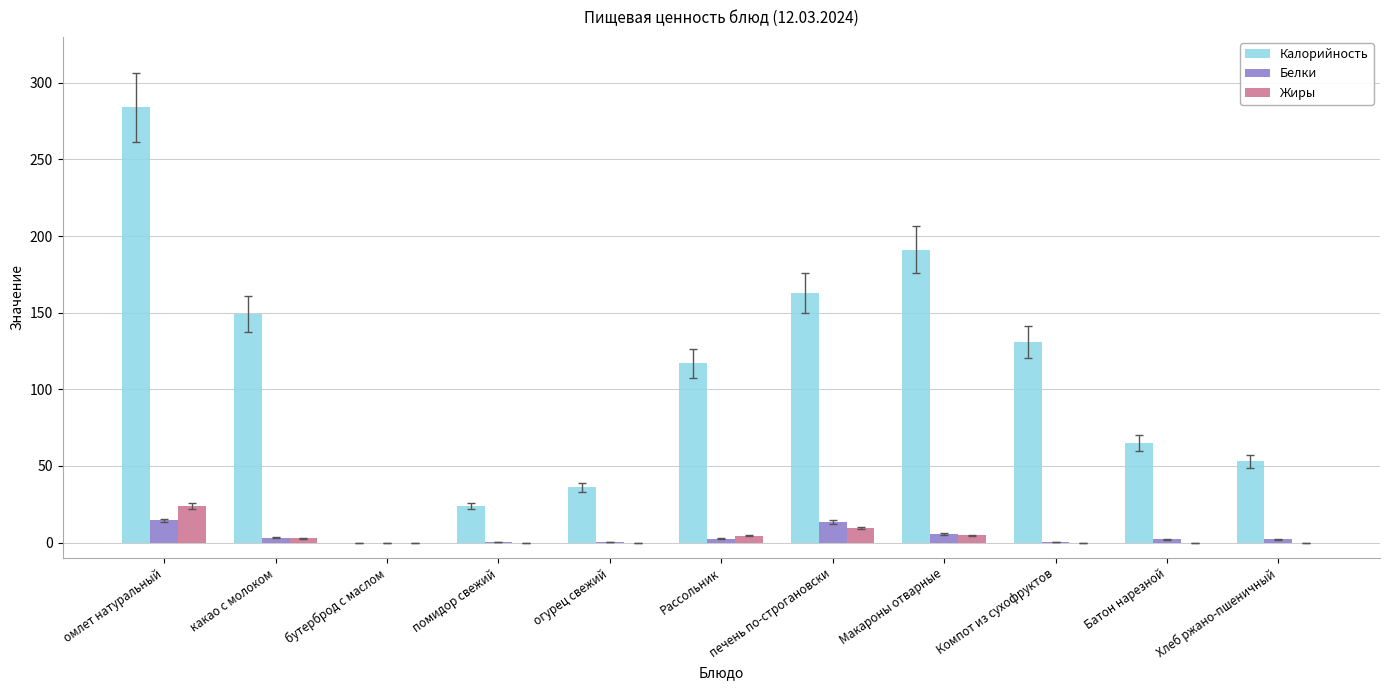

What is the greatest value displayed?

284.0